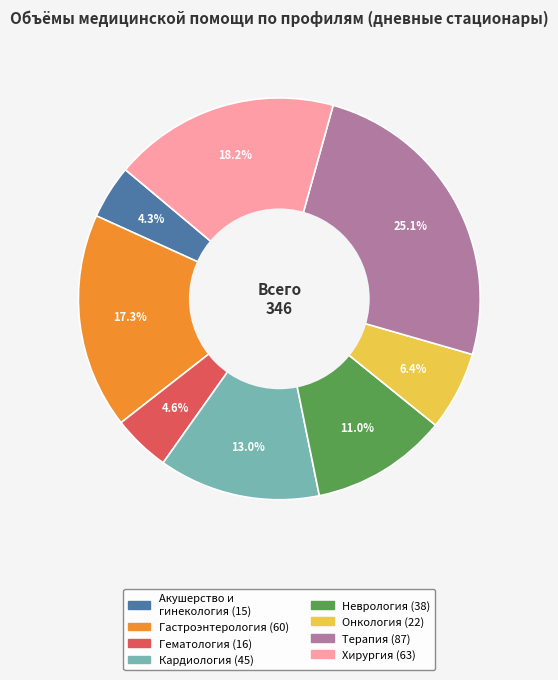

Which category has the biggest portion of the pie?

Терапия